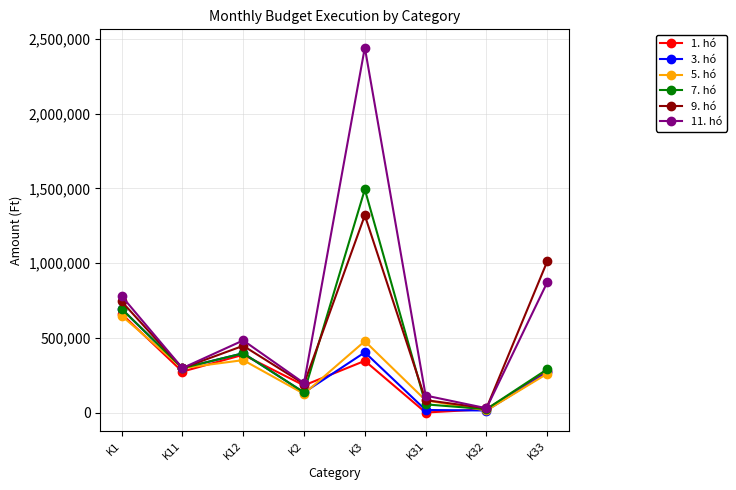

Is the value of 3. hó at K1 greater than the value of 7. hó at K12?

Yes